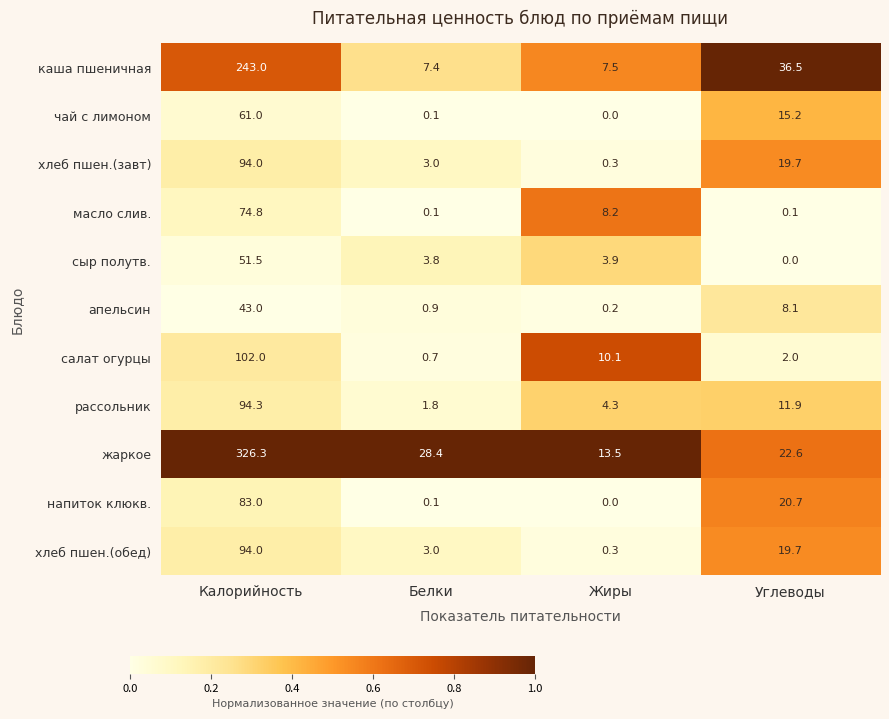

At how many categories does at least one series exceed 0?

4